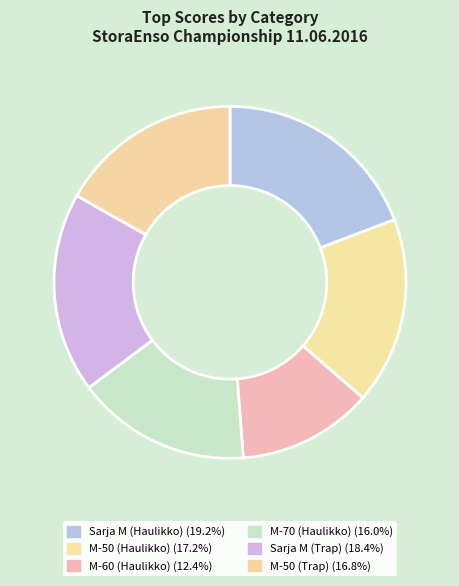

Count the number of slices in the pie.

6